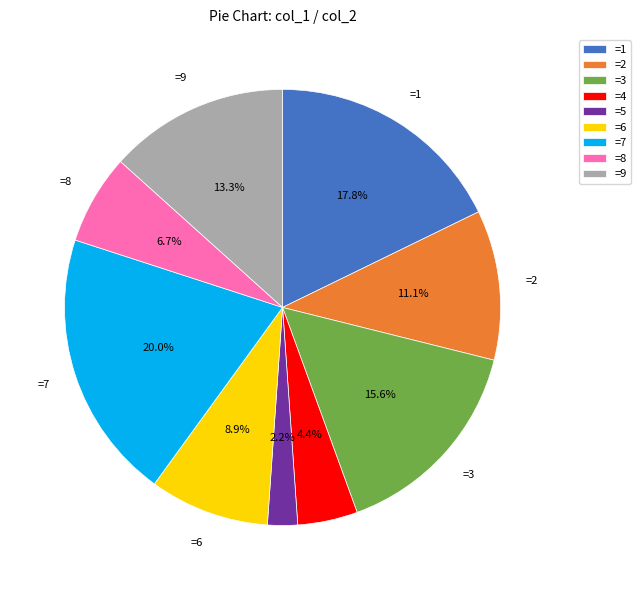

Is =1 the majority of the pie?

No